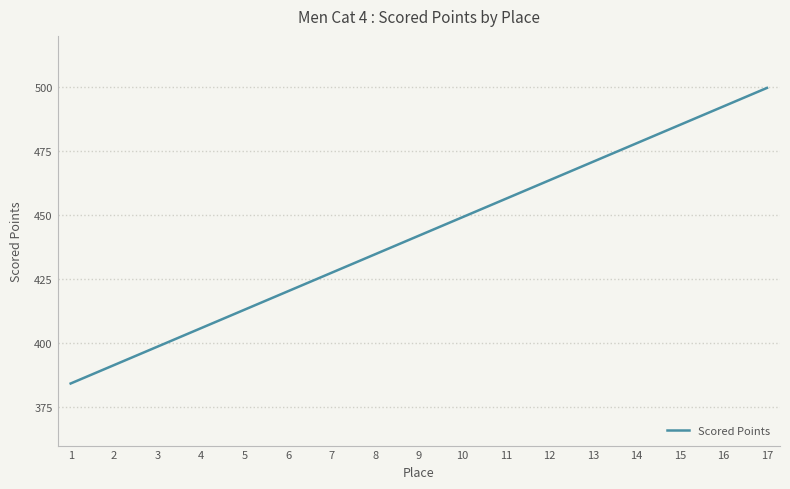

Approximately how many times larger is the value at 7 compared to 15?

0.9